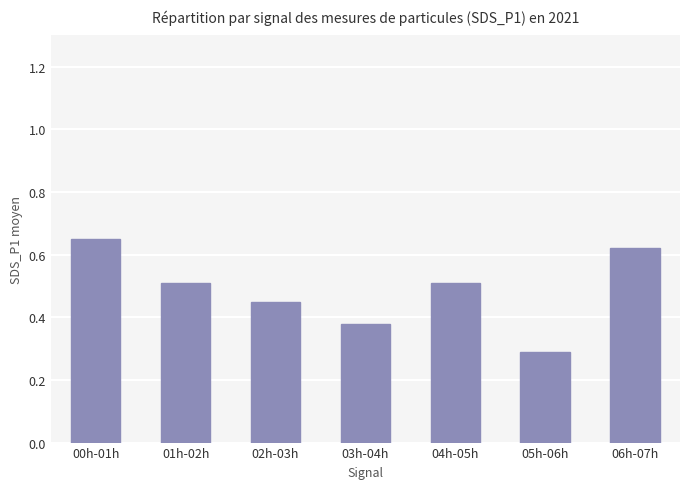

Between 04h-05h and 06h-07h, which is larger?

06h-07h